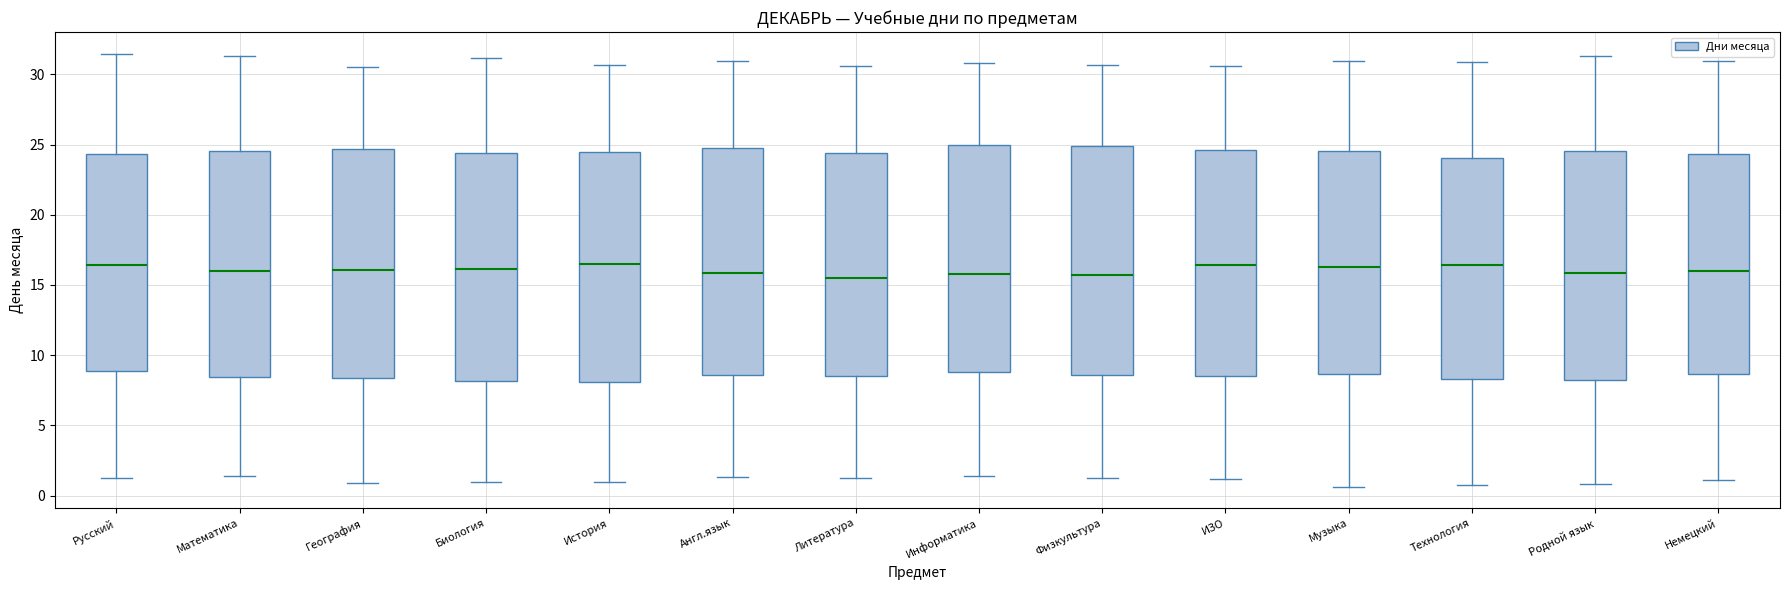

Where is the upper edge of the box for Родной язык on the y-axis? The values are not printed on the chart, so give them approximately, as read against the axis.

24.5